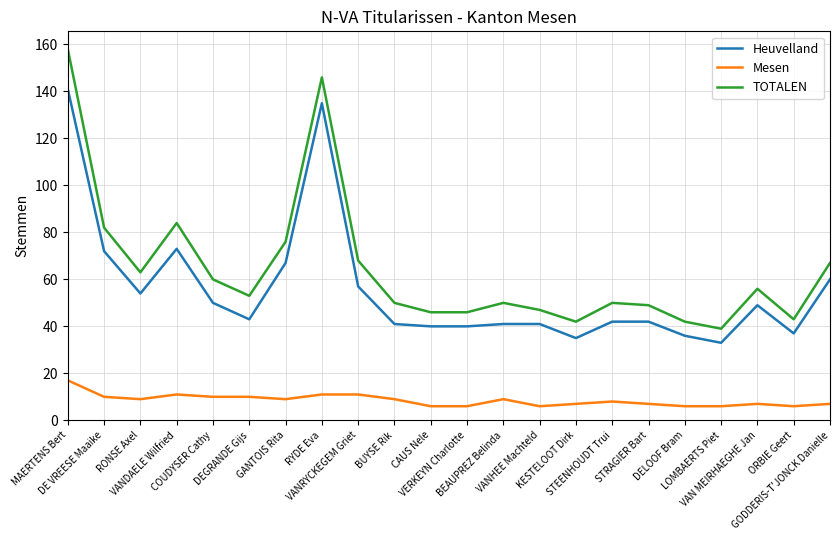

What is the difference between the maximum and minimum values in the Heuvelland series?

108